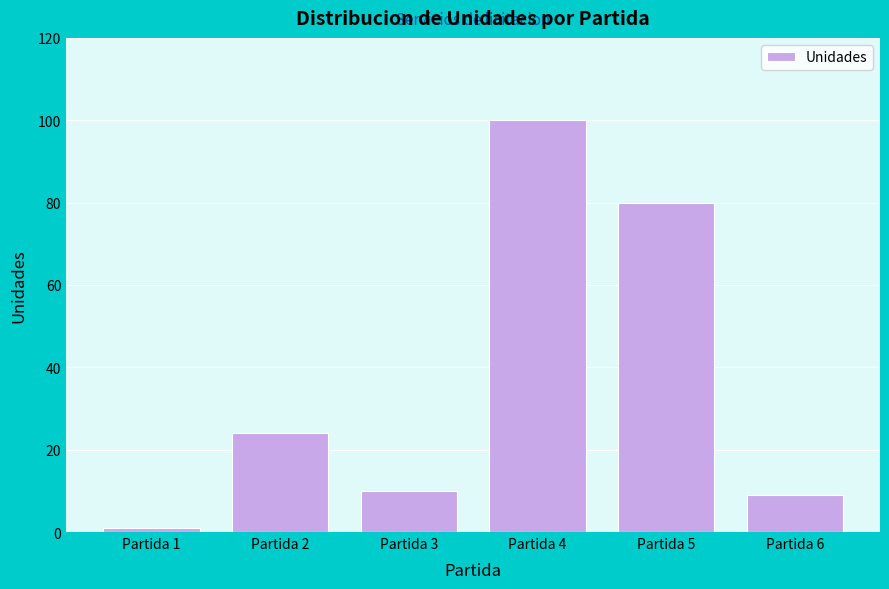

Reading left to right, what are all the values shown in this chart?

Partida 1=1	Partida 2=24	Partida 3=10	Partida 4=100	Partida 5=80	Partida 6=9